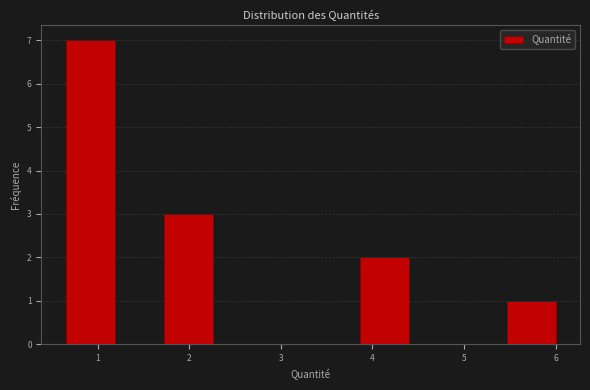

Which range on the x-axis has the tallest bar?

0.7 to 1.2